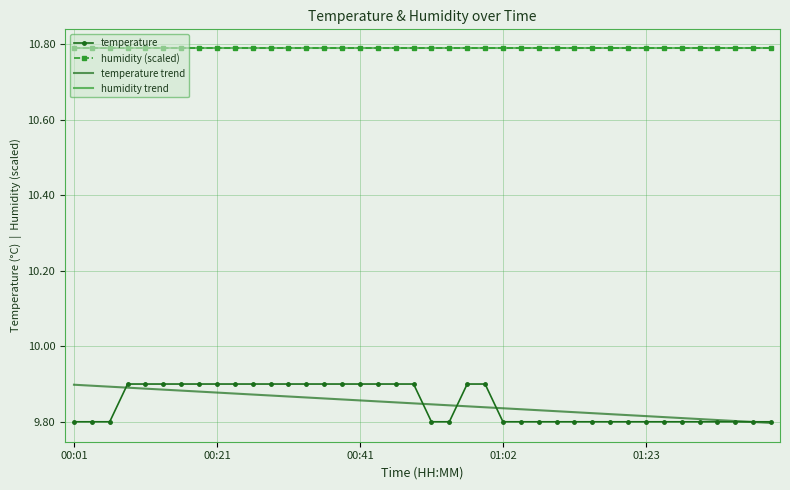

What is the label of the 22nd point from the left?

21